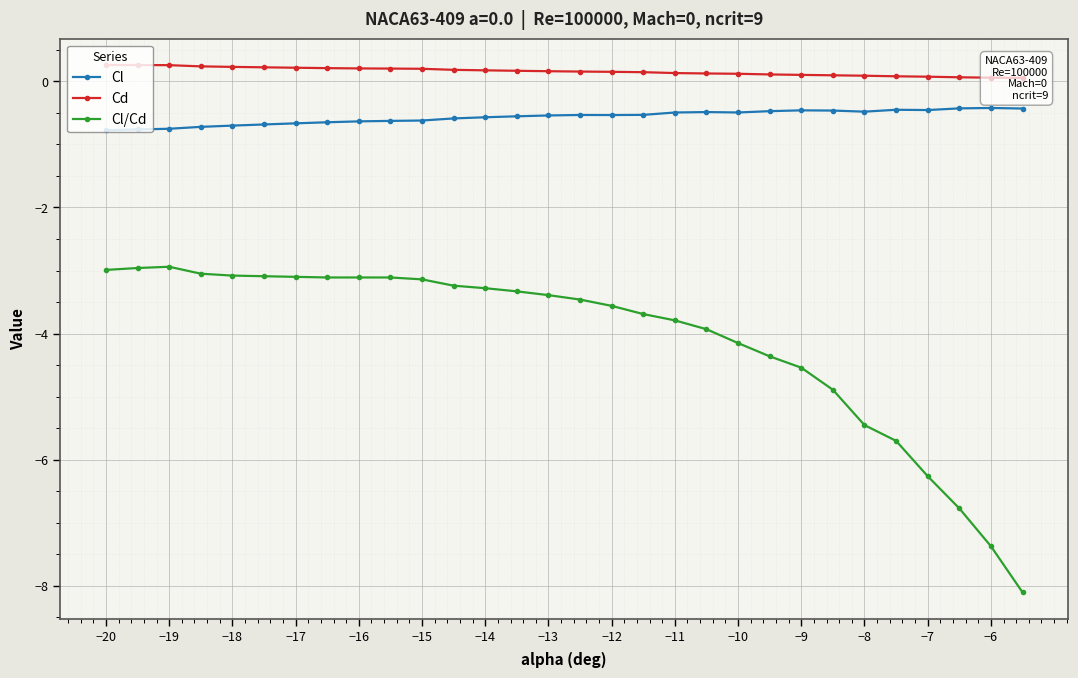

True or false: Cl has more than 1 points higher than both neighbors.

True